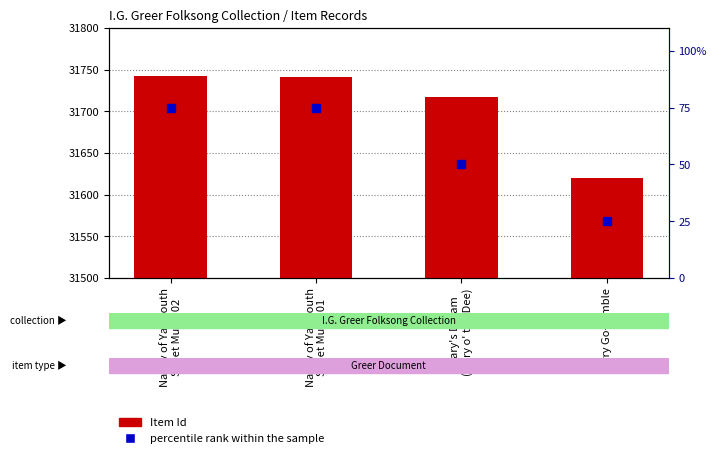

The value of percentile rank within the sample at Mary's Dream
(Mary o' the Dee) is 16. True or false?

False